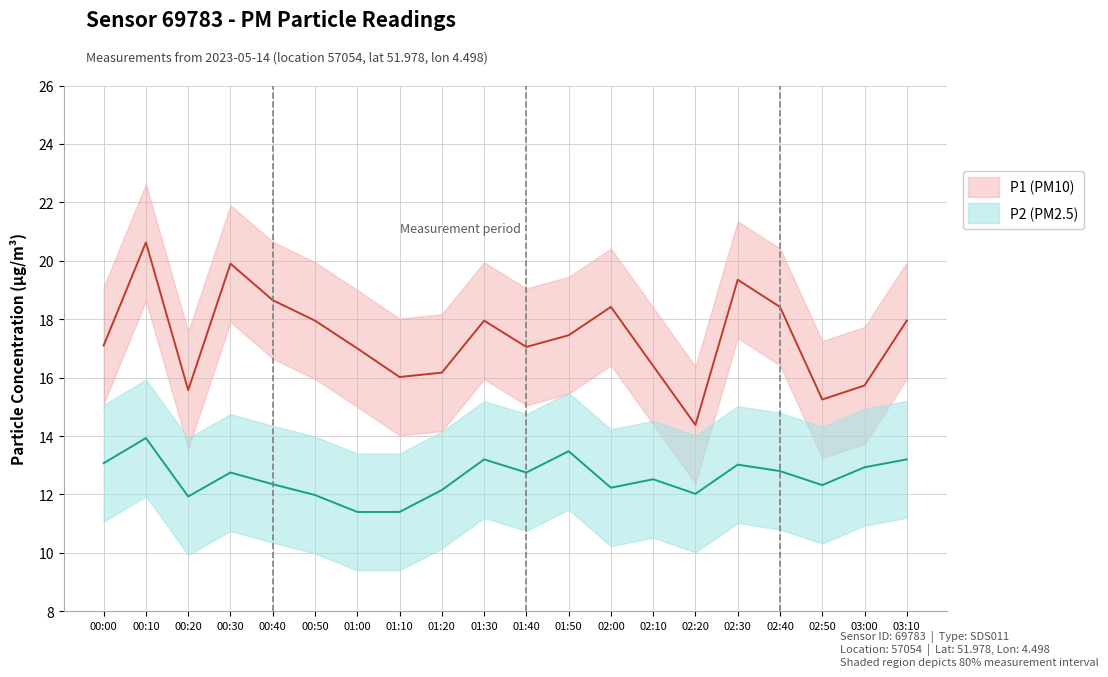

What is the spread (max minus min) of values at 02:10?

3.9